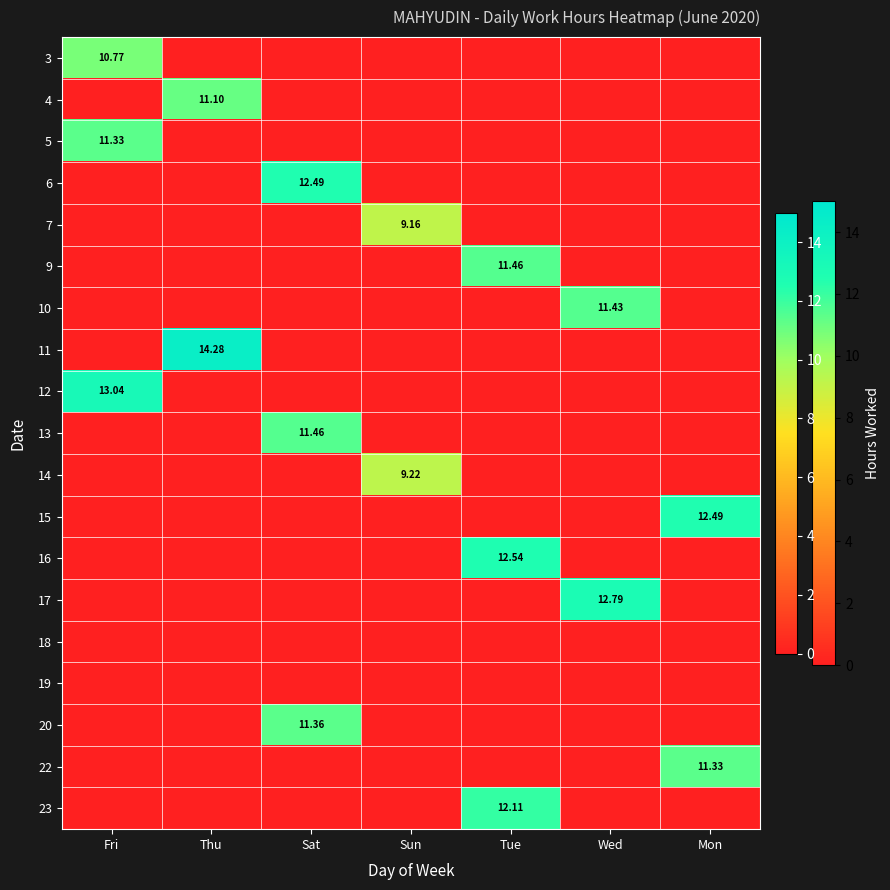

The 10 series shows -7.9 at Thu. True or false?

False